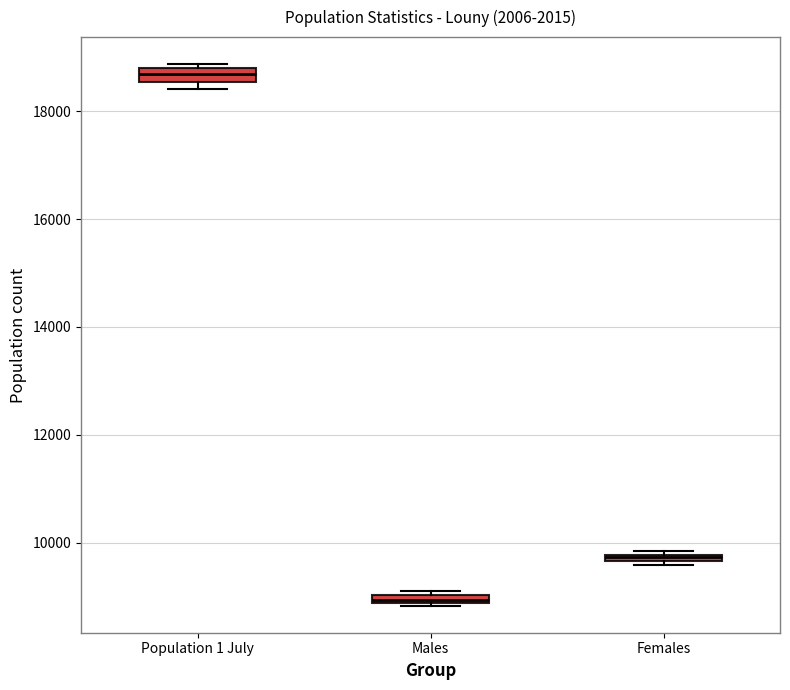

Which box's median line is the highest?

Population 1 July